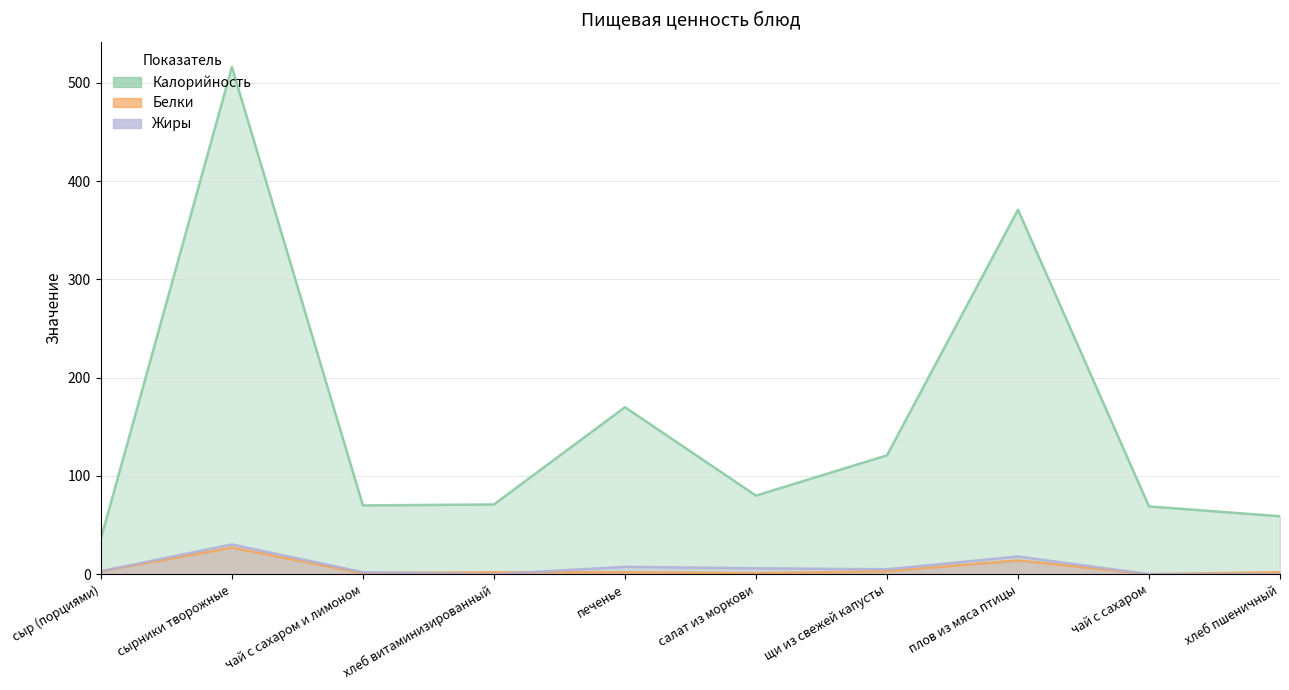

What is the difference between the maximum and minimum values in the Белки series?

27.0